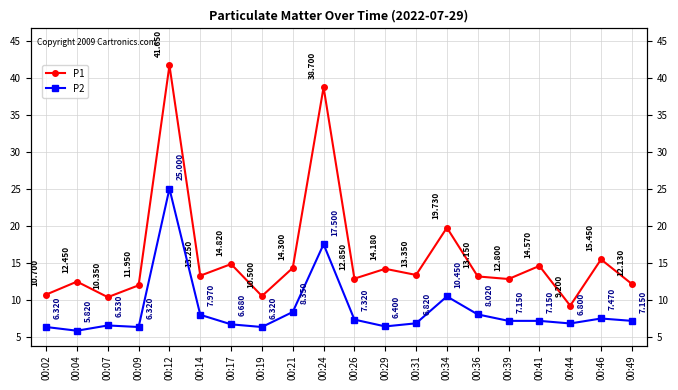

The value of P1 at 00:44 is 9.2. True or false?

True